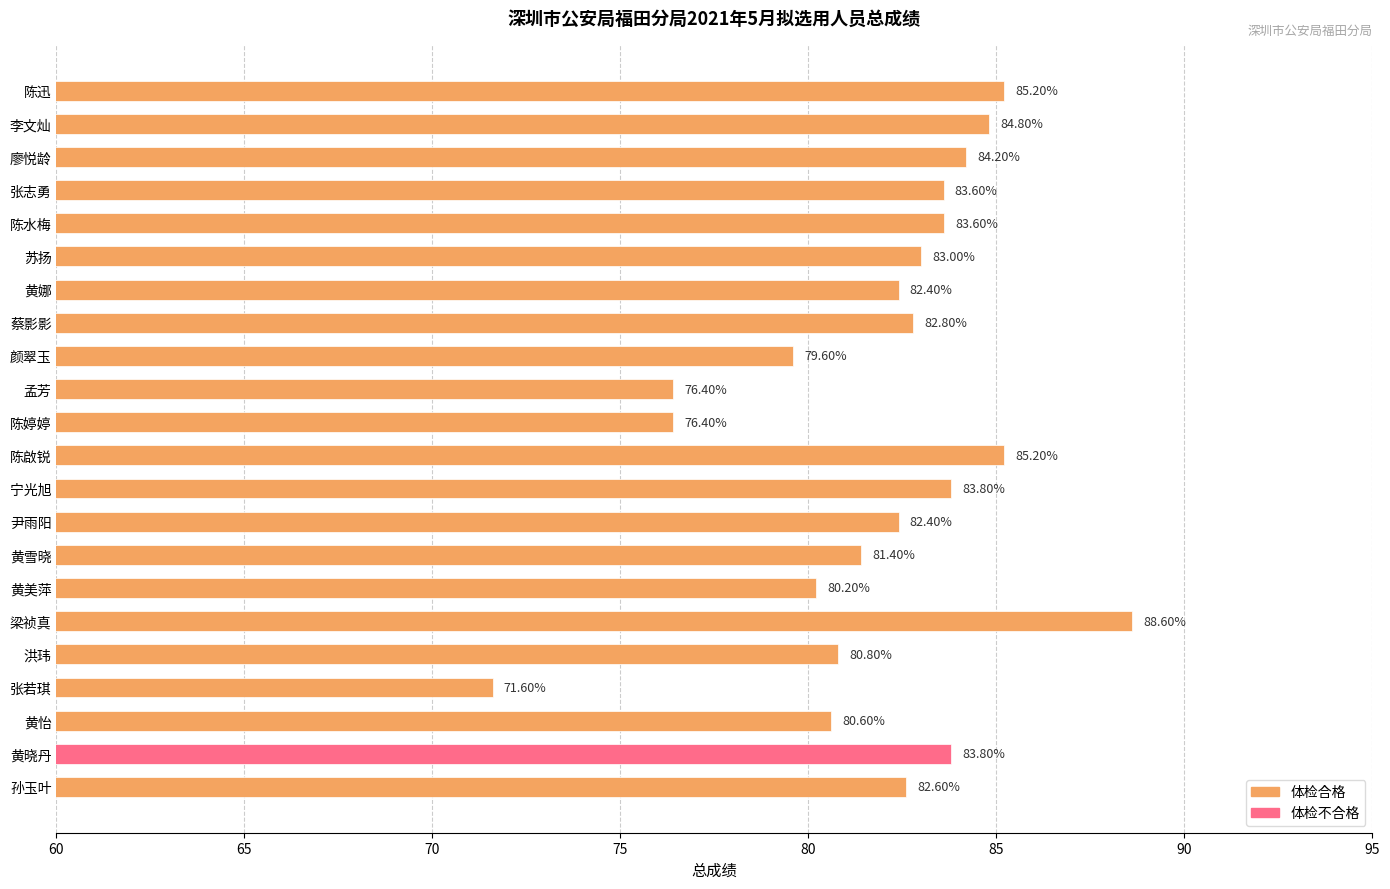

Approximately how many times larger is the value at 苏扬 compared to 李文灿?

1.0